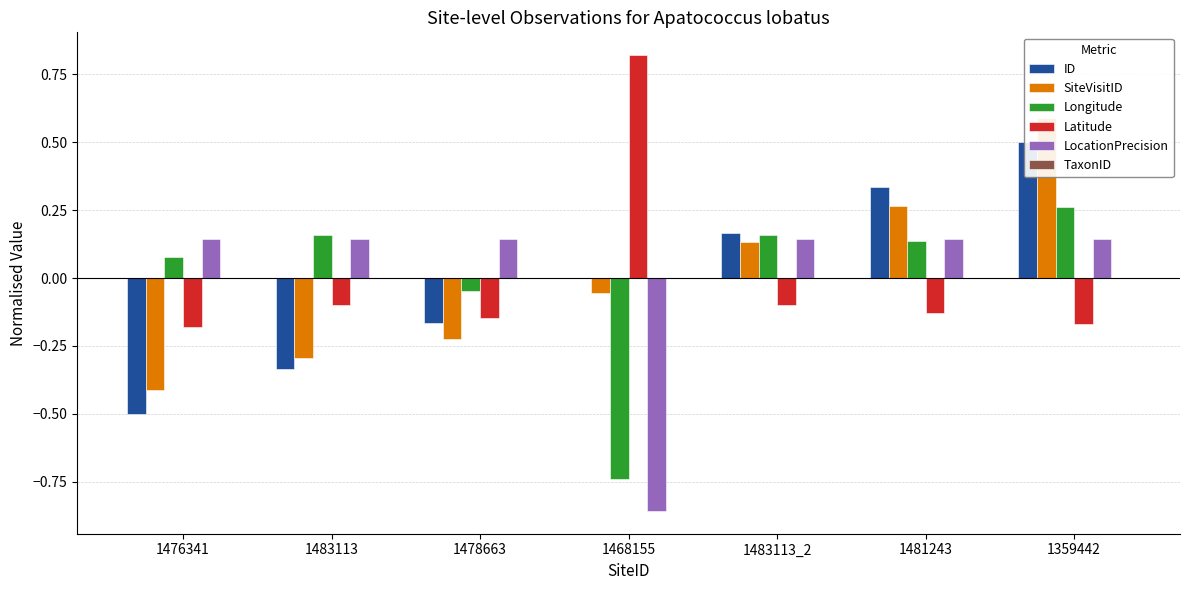

Count the number of data series in this chart.

6